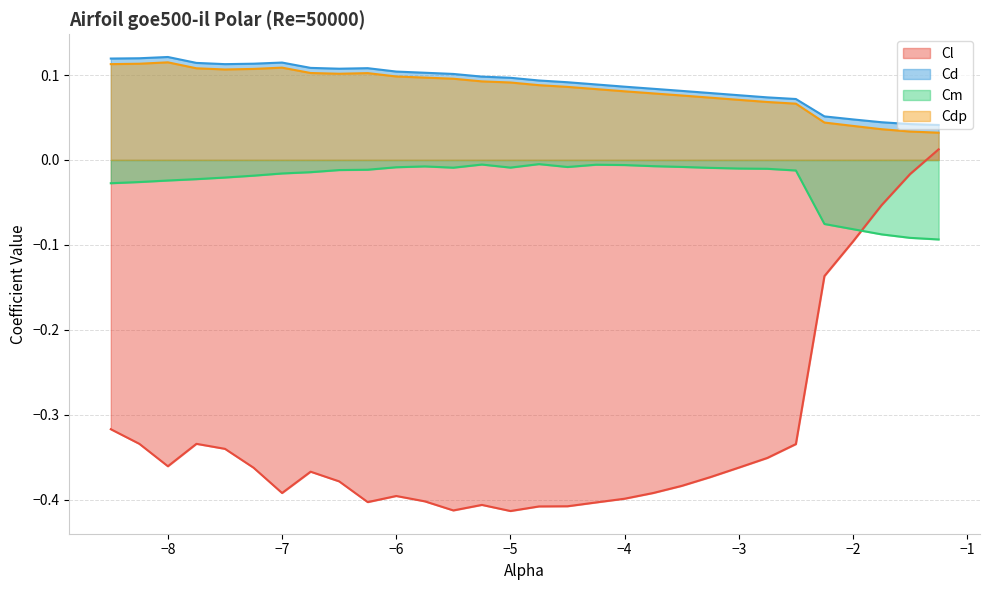

What is the spread (max minus min) of values at -3.25?

0.5